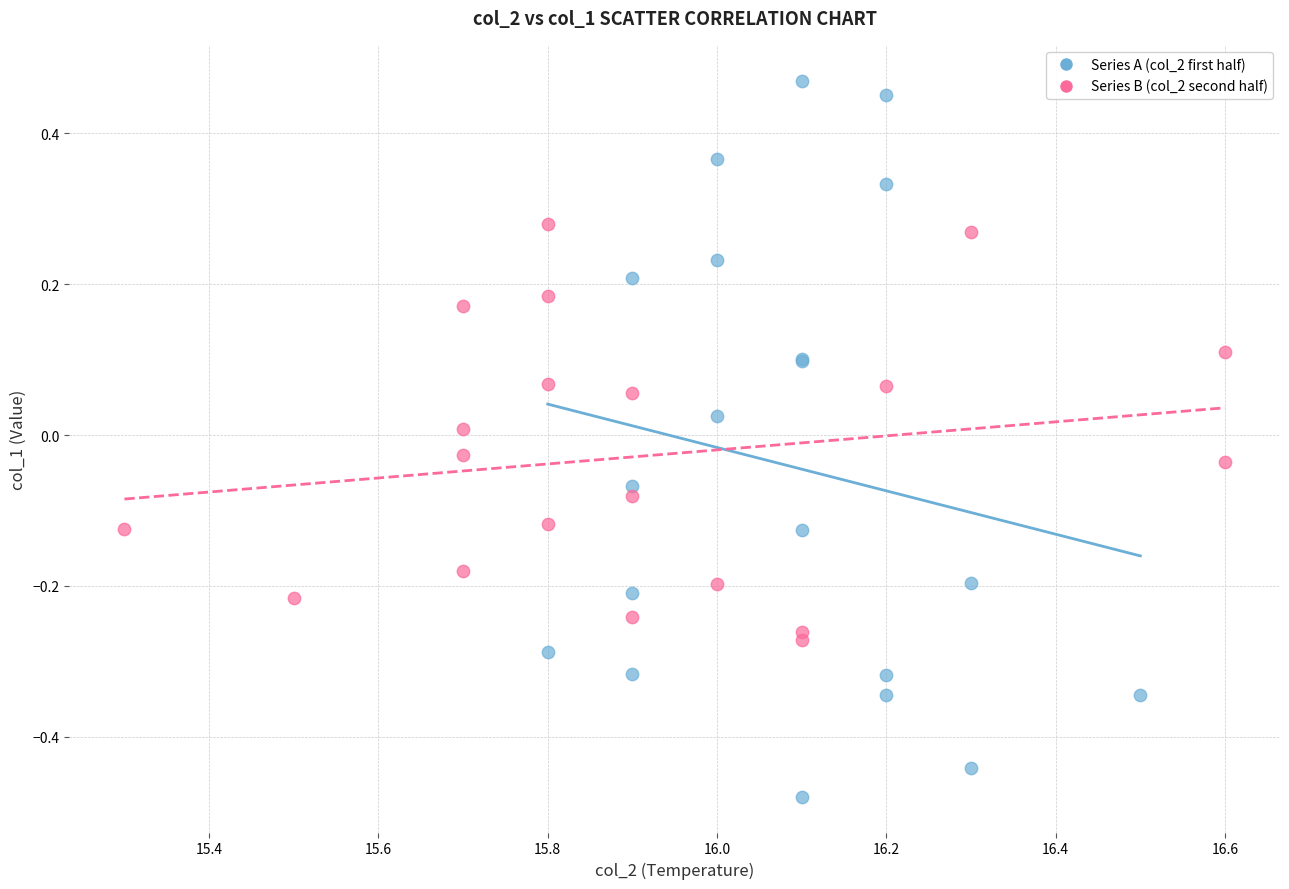

What are all the series names shown in the legend?

Series A (col_2 first half), Series B (col_2 second half)